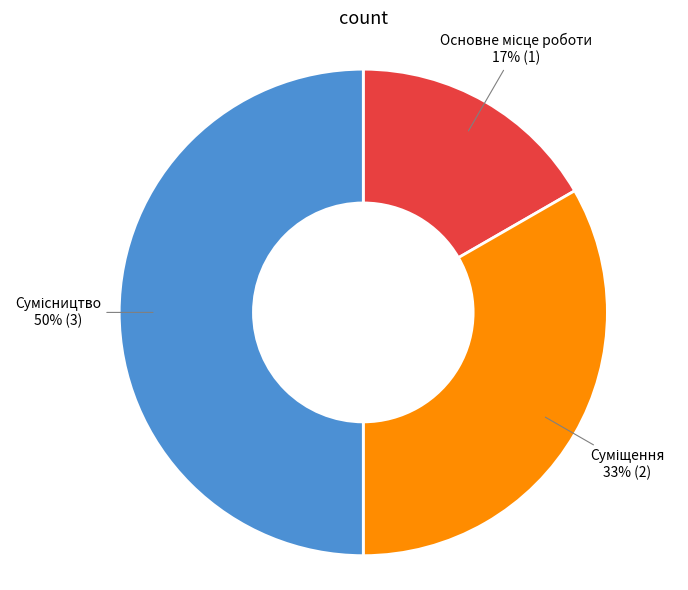

To the nearest percent, what is the difference between the largest and smallest slice percentages?

33%